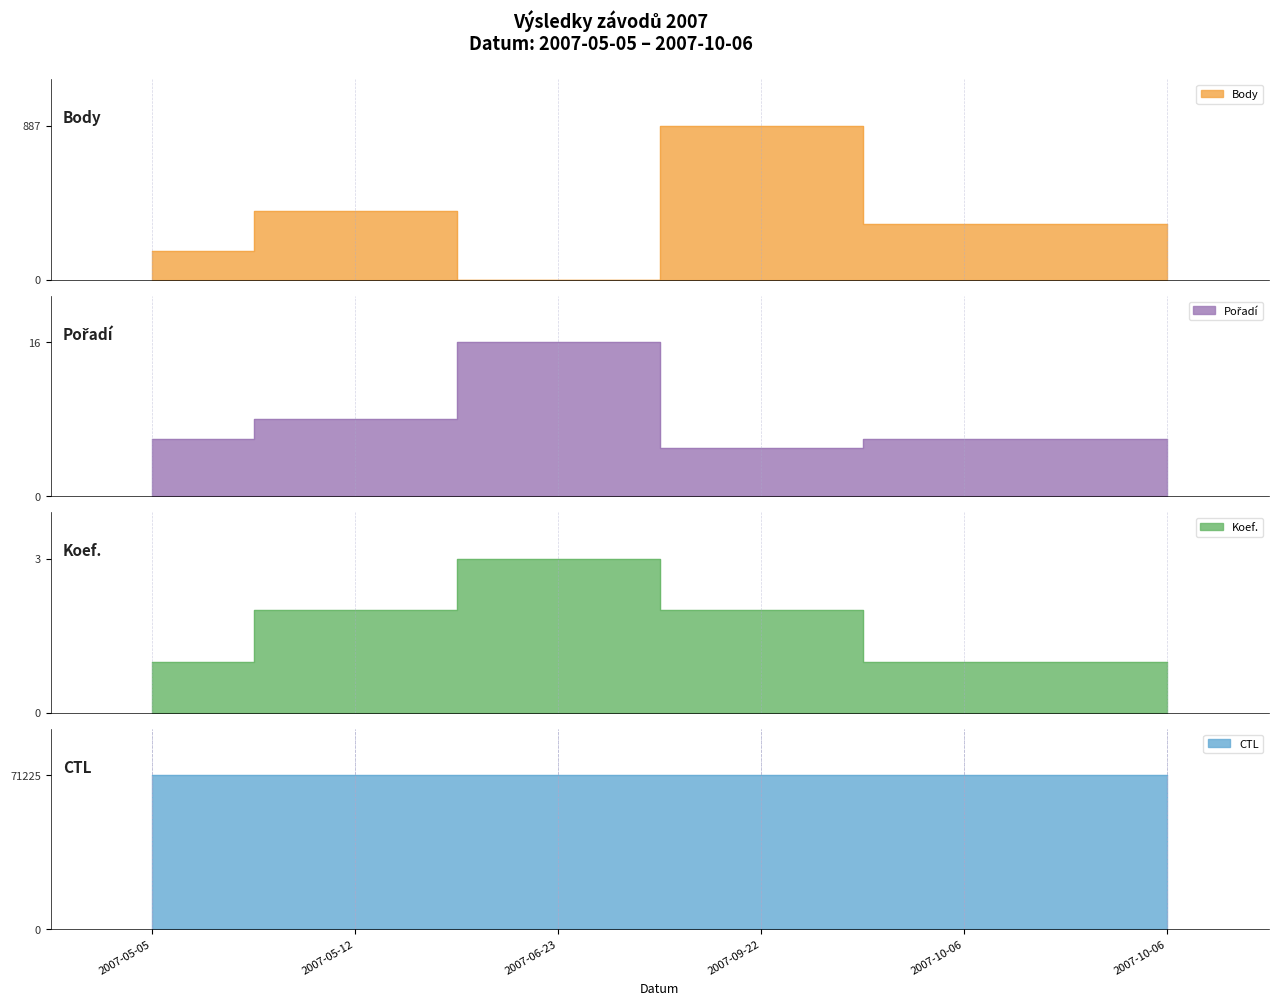

The value of Pořadí at 2007-09-22 is 5. True or false?

True